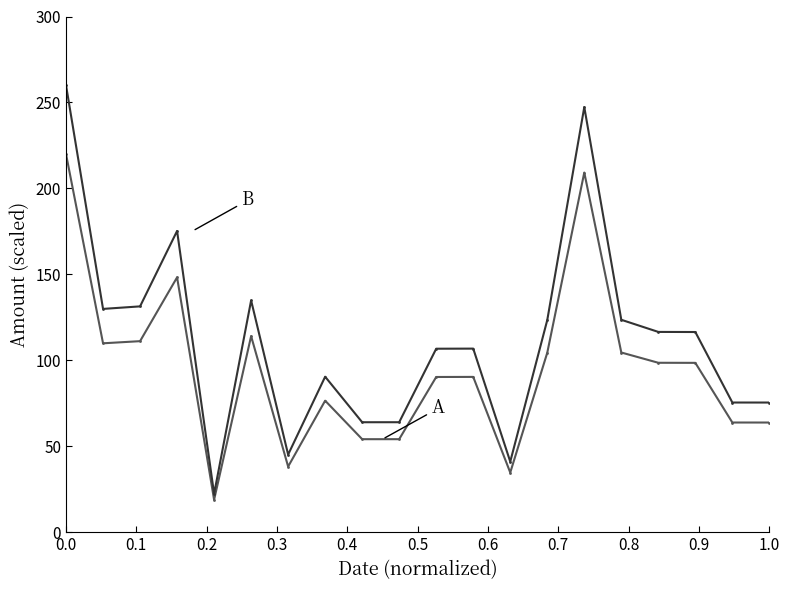

What is the smallest value displayed?

19.0